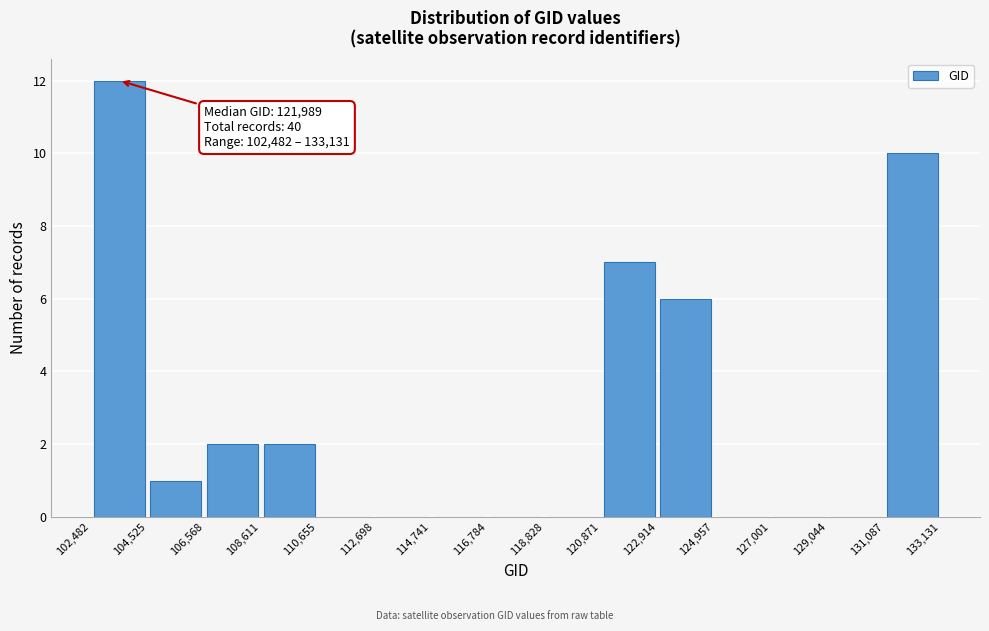

Which range on the x-axis has the tallest bar?

102,482 to 104,525